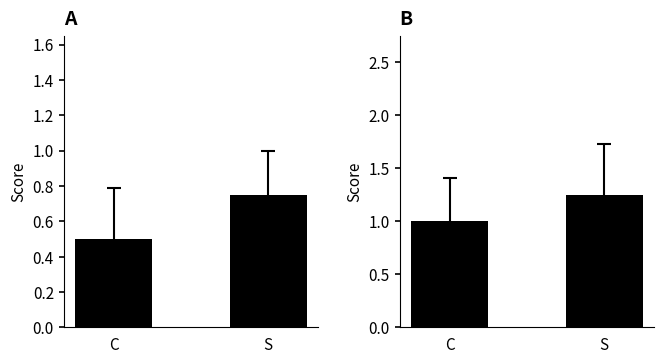

Reading left to right, extract all data points from this chart.

col_22: 0.5	0.8
col_12: 1.0	1.2